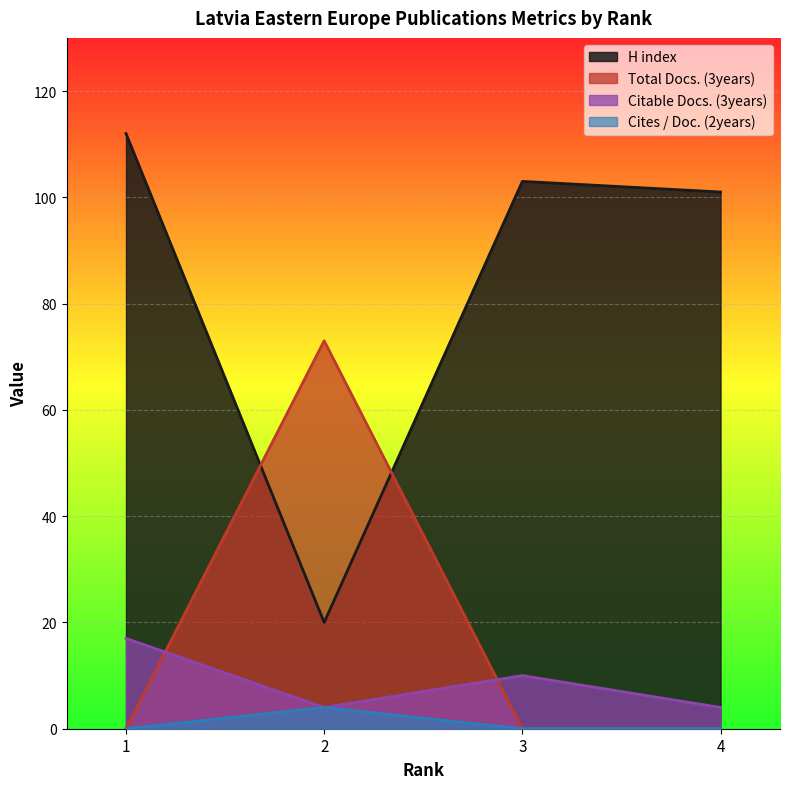

How many lines are shown in the chart?

4